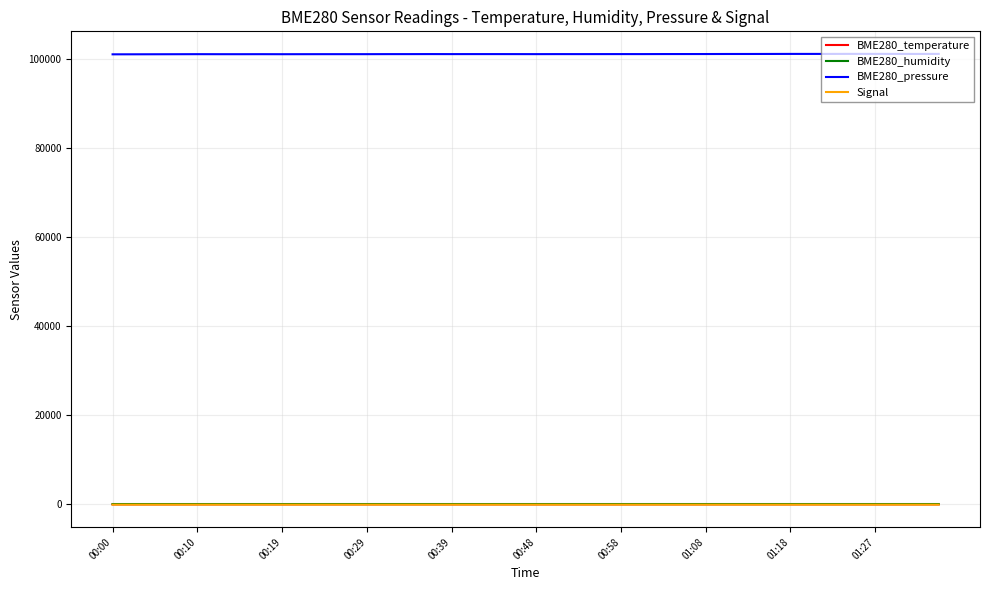

True or false: BME280_pressure and BME280_humidity cross at least once.

False